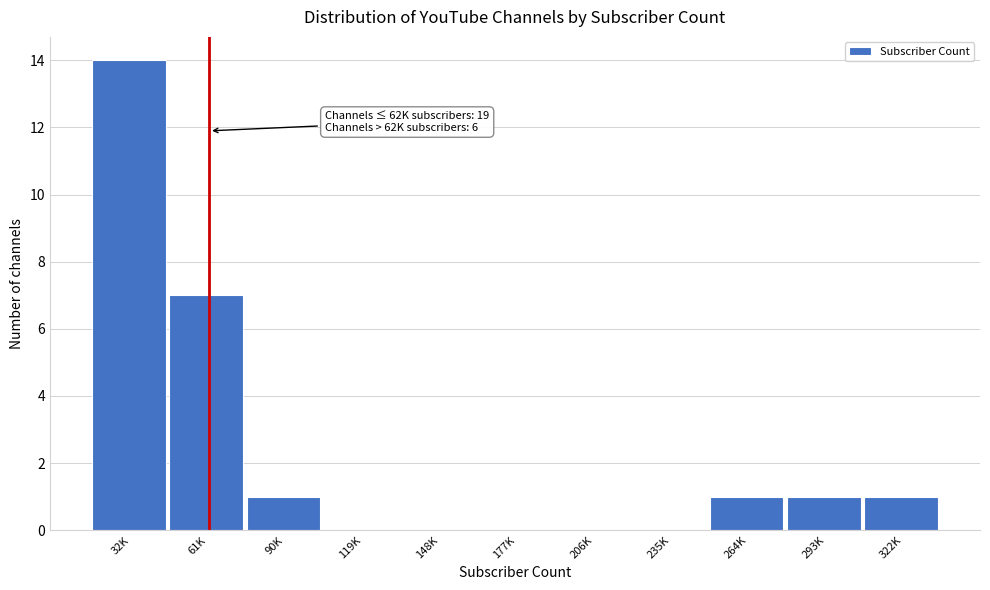

Which label corresponds to the largest value in the chart?

32K